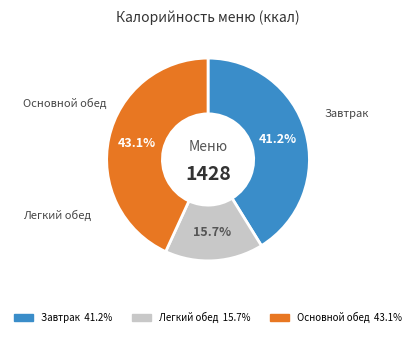

Does any single category account for the majority?

No